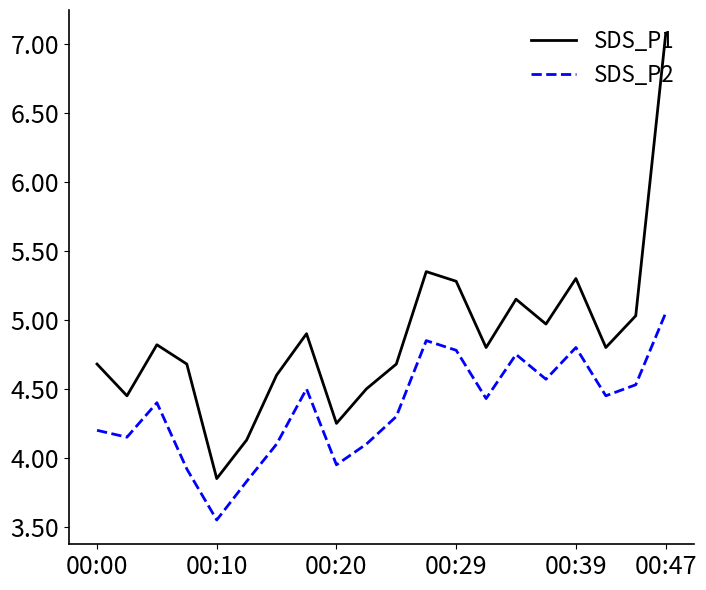

Which series has the largest range (max minus min)?

SDS_P1